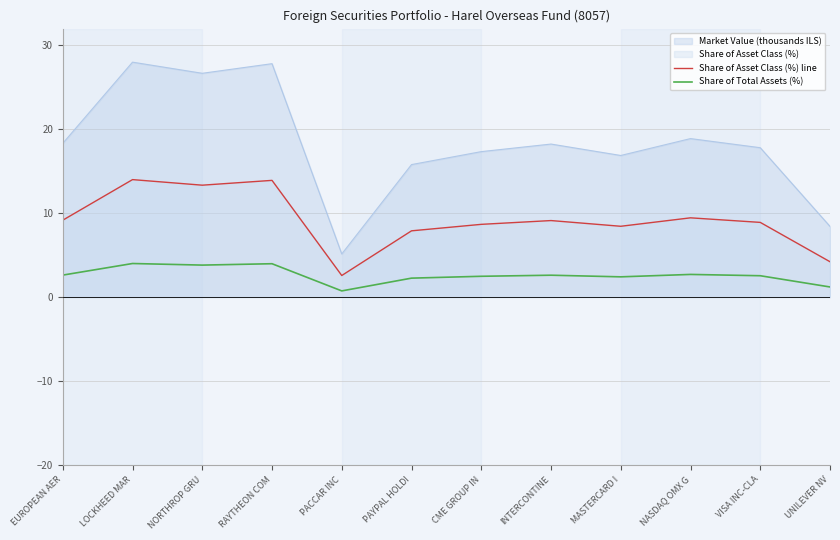

At which label does Market Value (thousands ILS) reach its minimum?

PACCAR INC